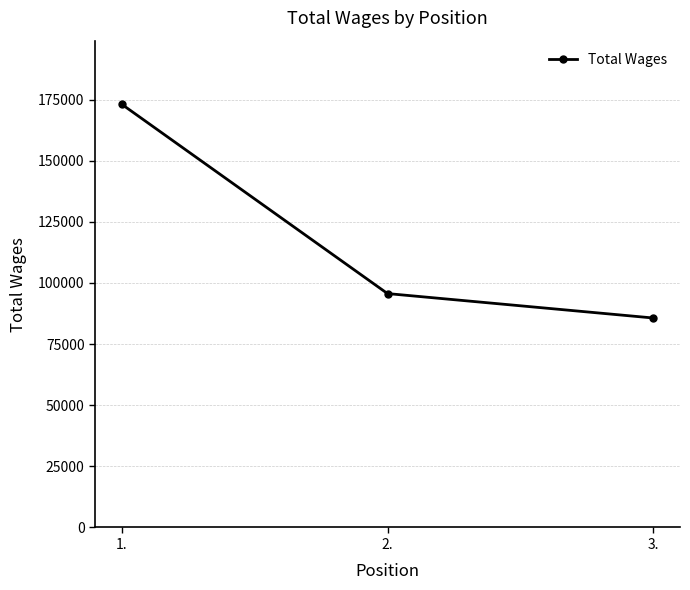

Where does the data first go above 95657?

1.